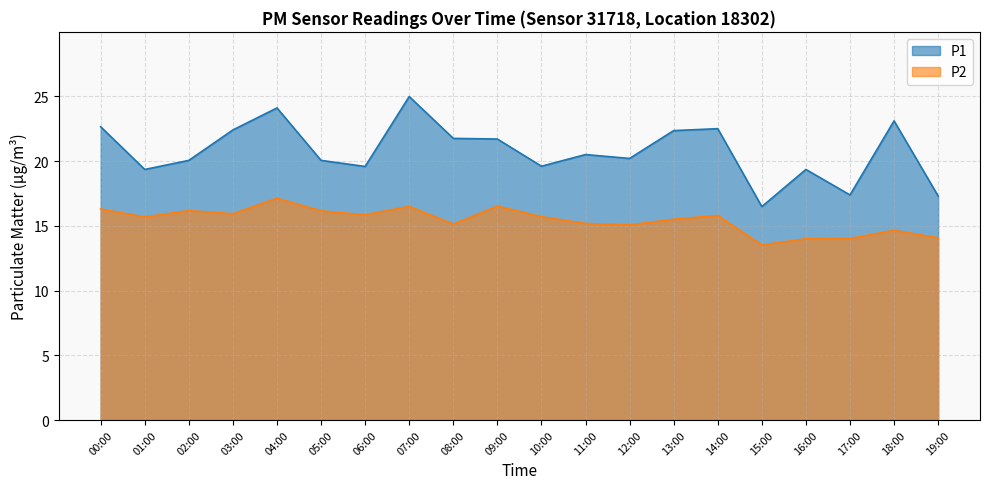

True or false: P2 and P1 cross at least once.

False